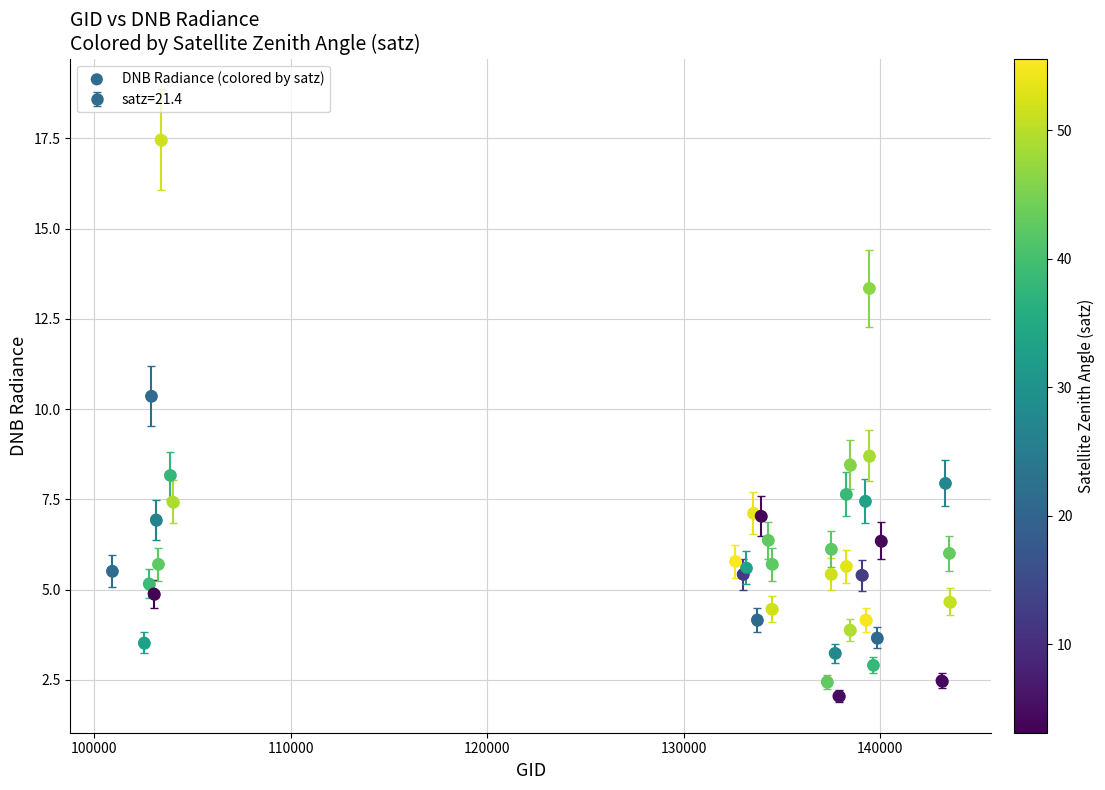

What Y value in the scatter plot is closest to 9?

8.7